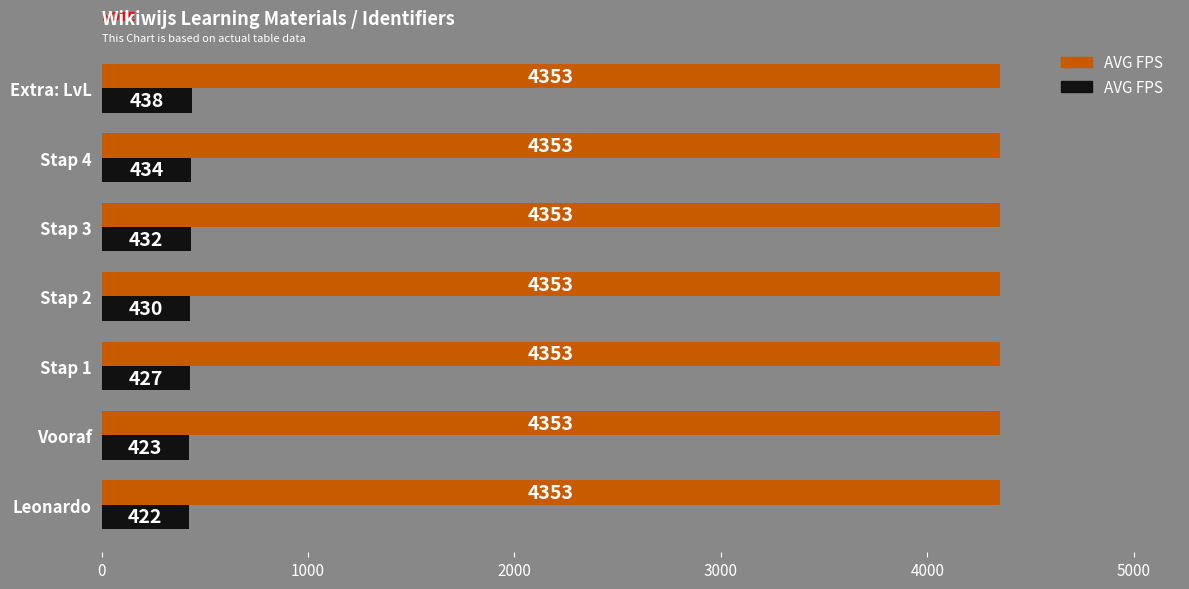

What is the maximum value shown in the chart?

4353